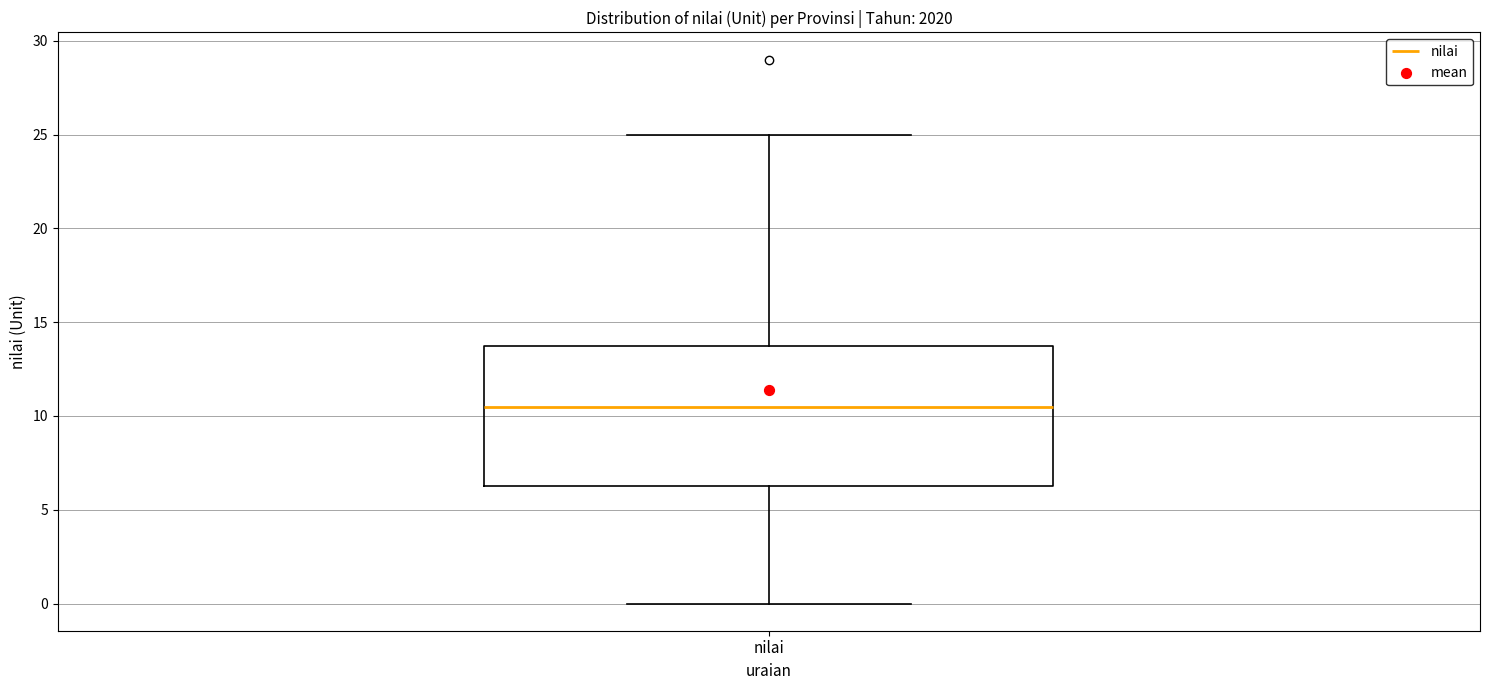

Read this box plot against the y-axis: the position of the median line, the range covered by the box, and the ends of both whiskers. The values are not printed on the chart, so give them approximately, as read against the axis.

median 10.5, box 6.5 to 14.0, whiskers 0.0 to 25.0